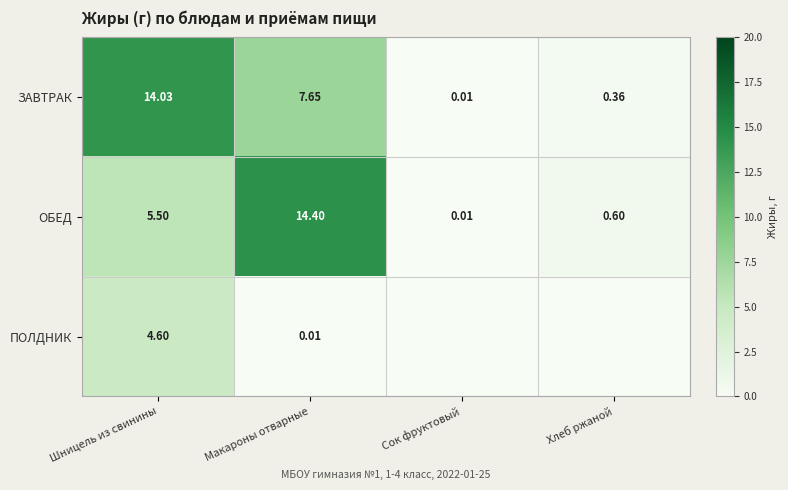

Is the value of ОБЕД at Сок фруктовый greater than the value of ЗАВТРАК at Макароны отварные?

No